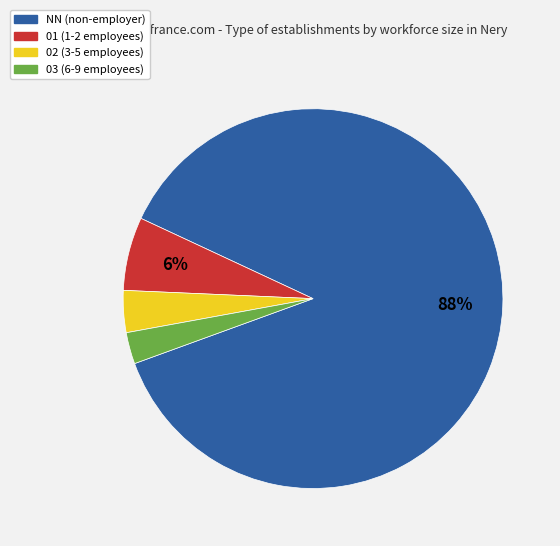

True or false: 01 accounts for 6% of the total.

True